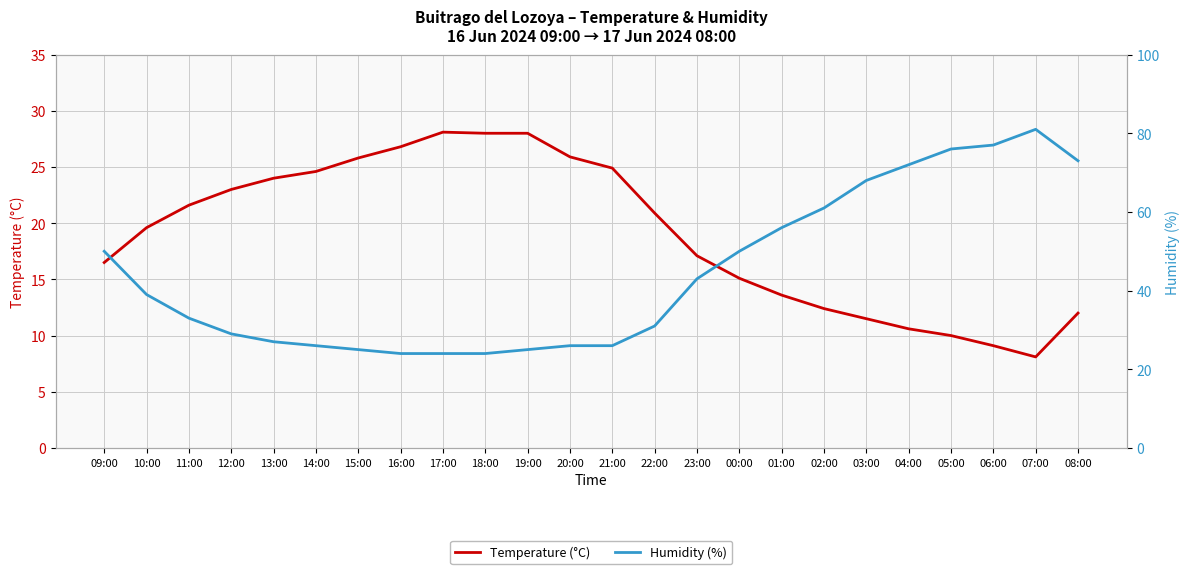

Reading left to right, extract all data points from this chart.

Temperature (°C): 16.5	19.6	21.6	23.0	24.0	24.6	25.8	26.8	28.1	28.0	28.0	25.9	24.9	20.9	17.1	15.1	13.6	12.4	11.5	10.6	10.0	9.1	8.1	12.0
Humidity (%): 50.0	39.0	33.0	29.0	27.0	26.0	25.0	24.0	24.0	24.0	25.0	26.0	26.0	31.0	43.0	50.0	56.0	61.0	68.0	72.0	76.0	77.0	81.0	73.0